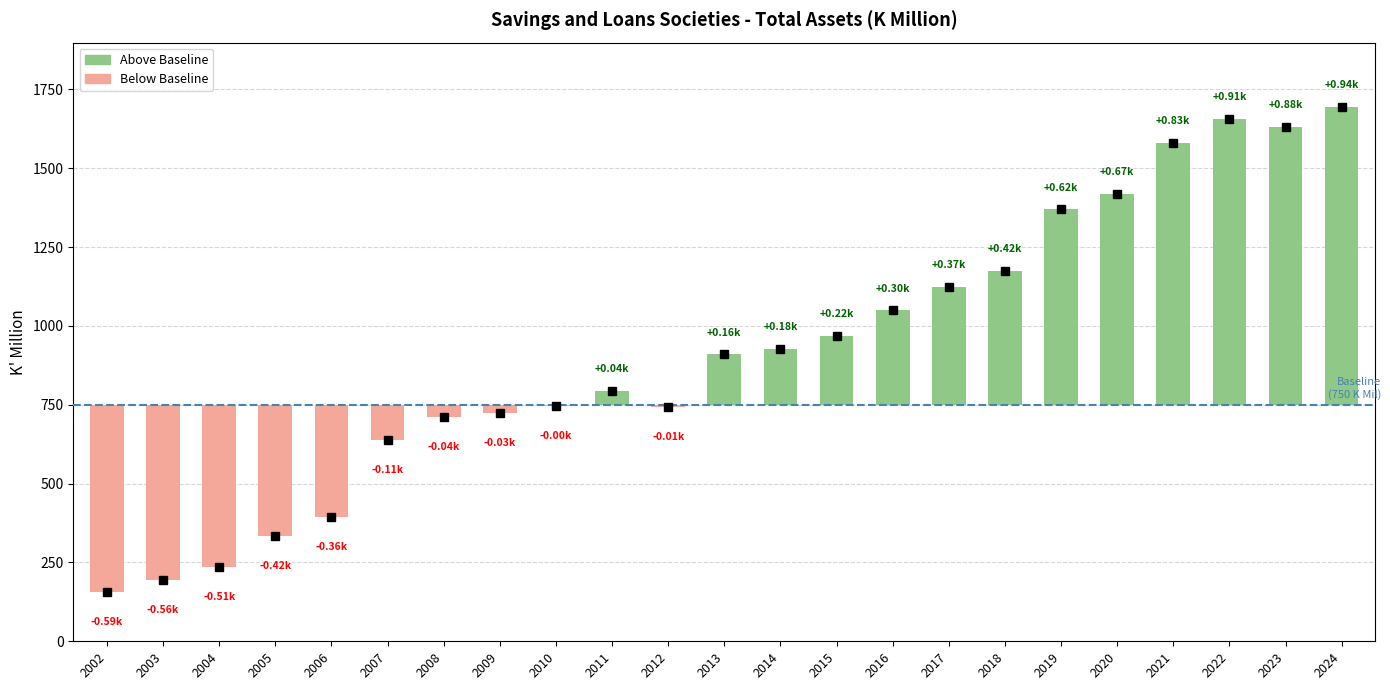

What is the sum of all values?

21167.9